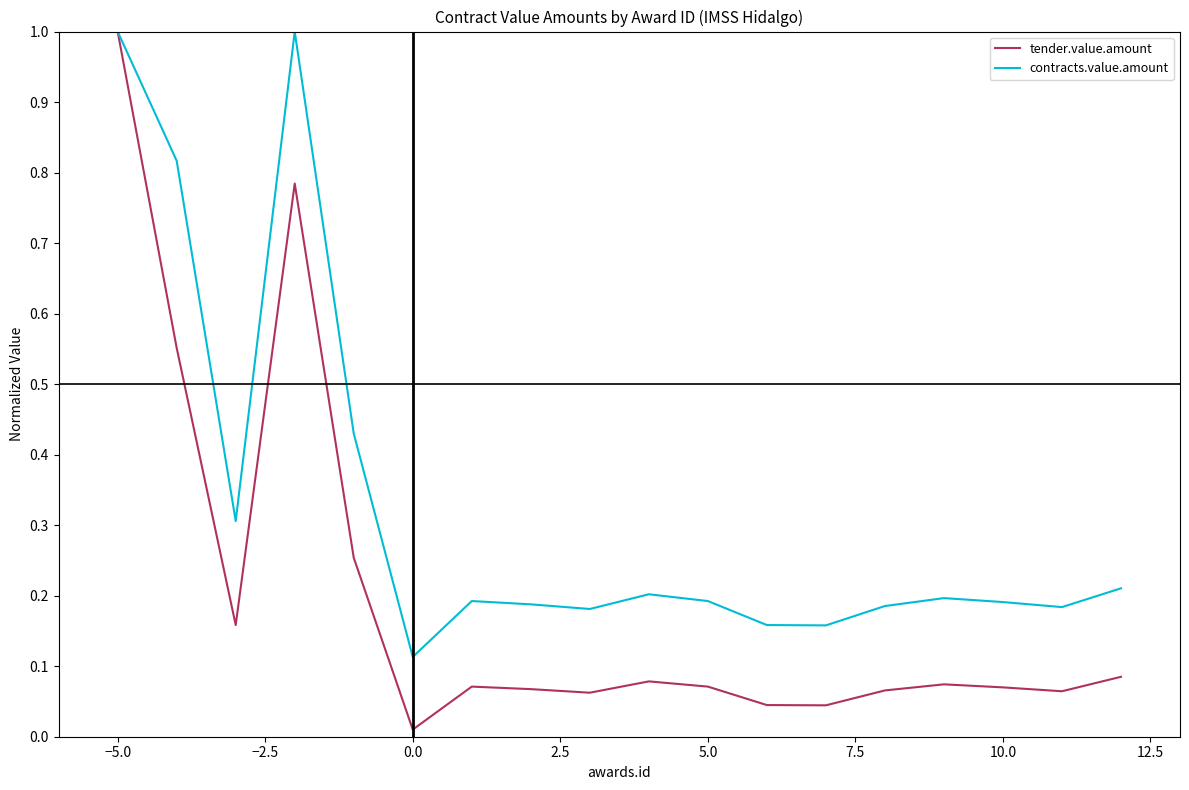

What is the greatest value displayed?

1.0